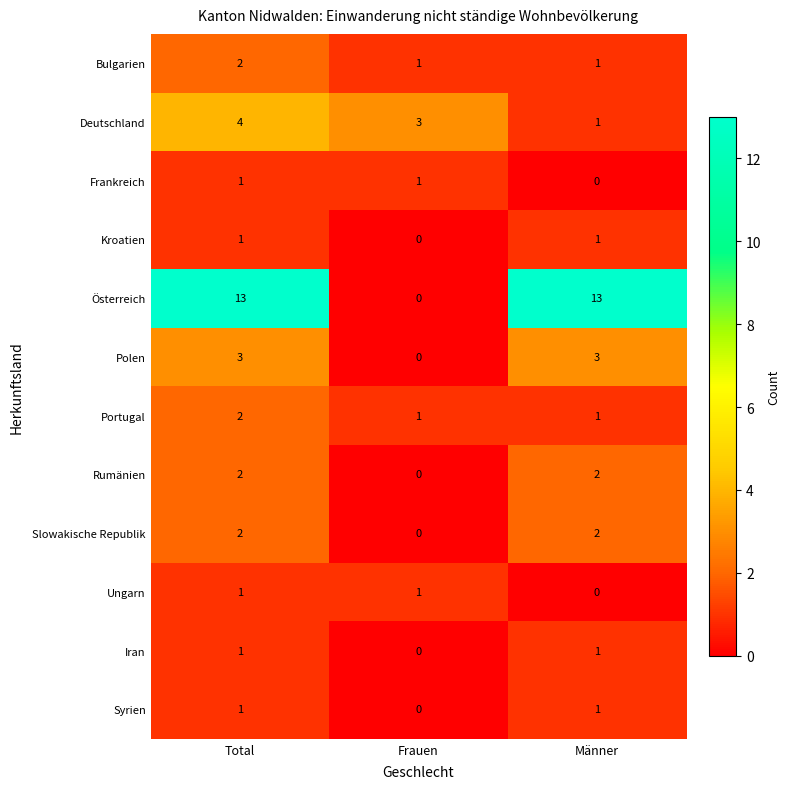

True or false: Slowakische Republik has a value of 2 at Männer.

True